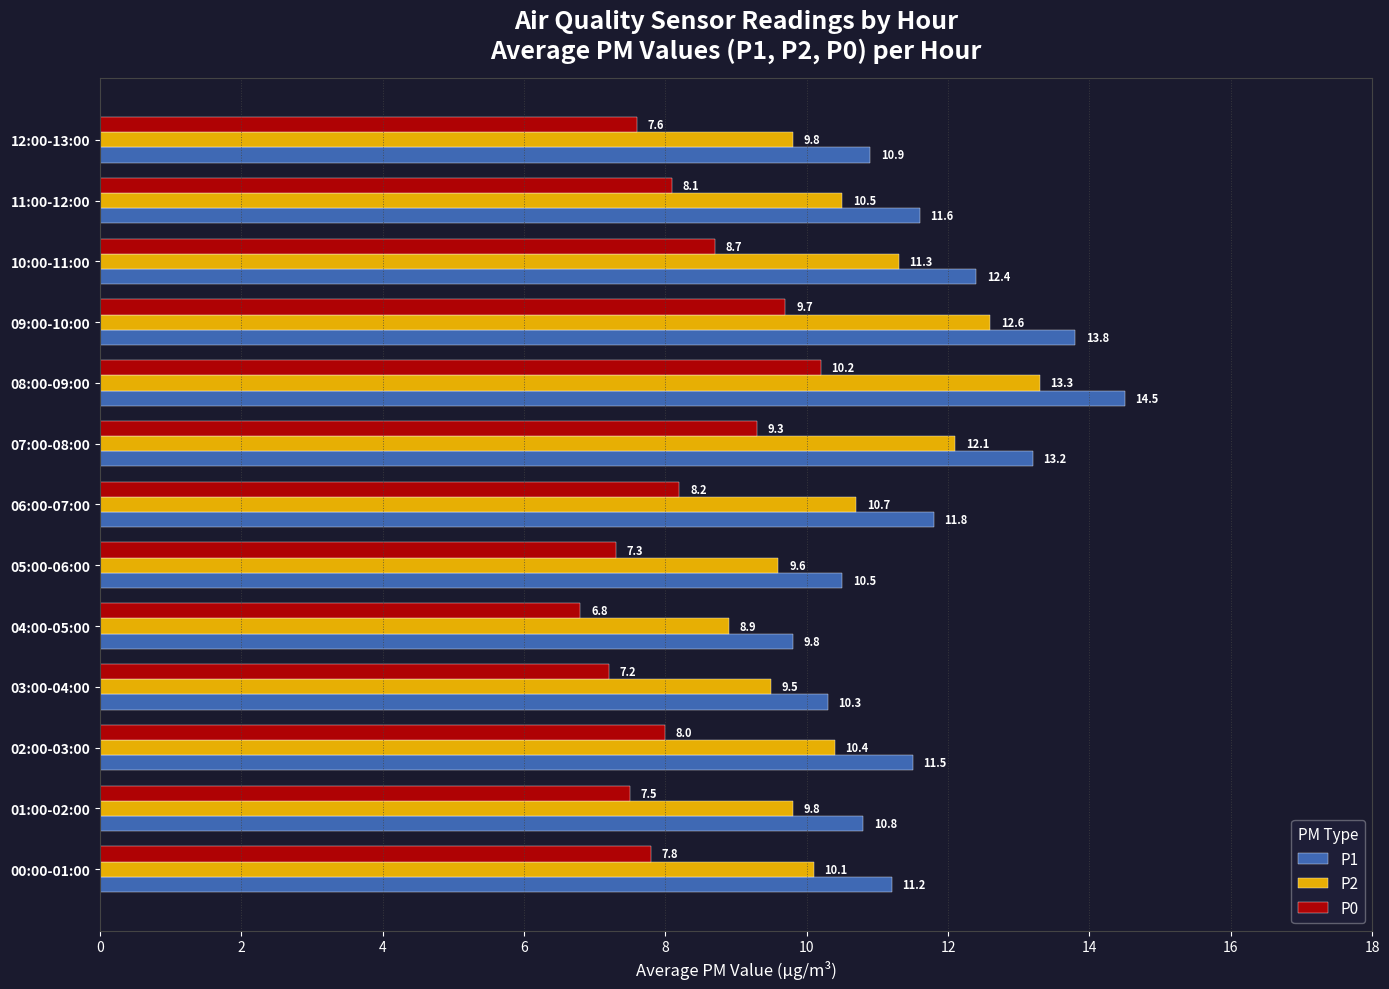

At how many categories does at least one series exceed 6?

13